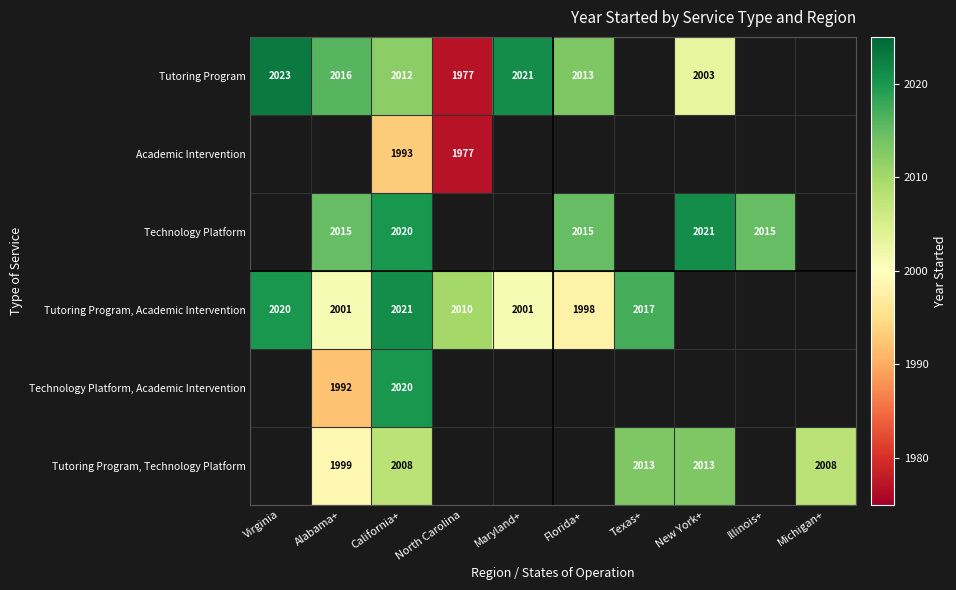

Is the value of Technology Platform at Florida+ greater than the value of Tutoring Program, Technology Platform at Alabama+?

Yes